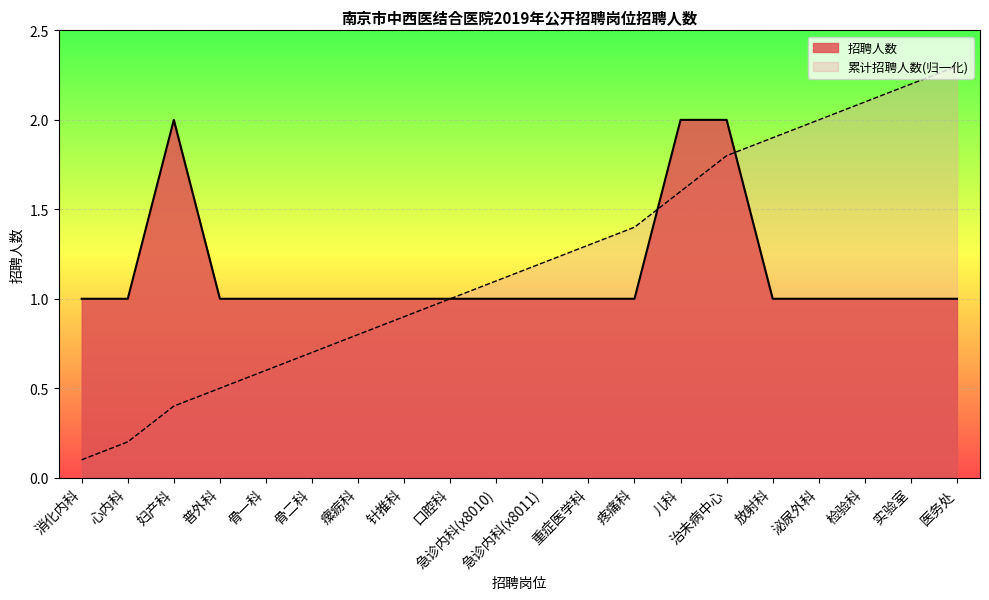

What is the value of the 16th point from the left?

1